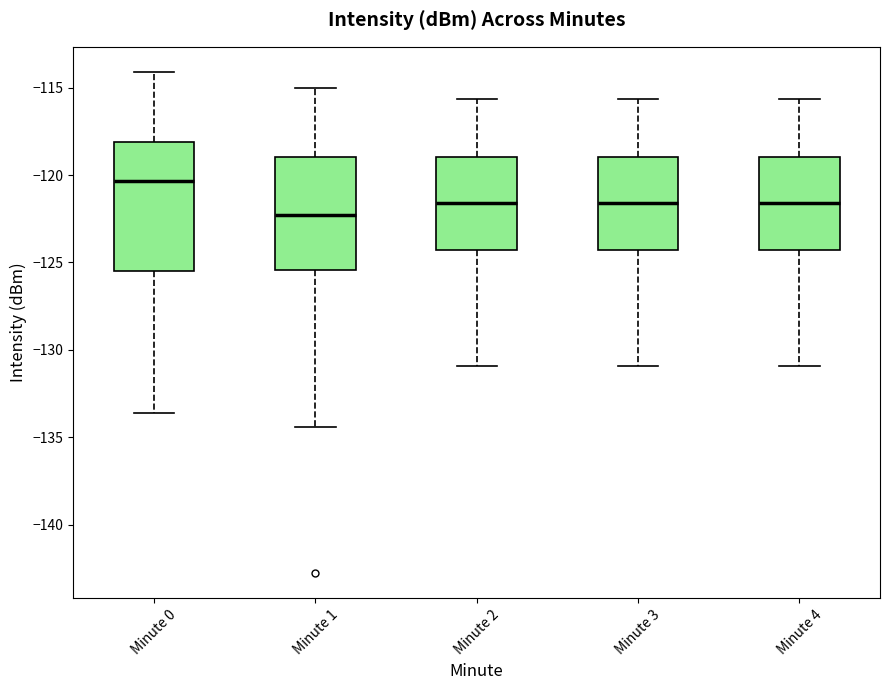

Reading left to right, read every box against the y-axis: the position of its median line, the range the box covers, and the ends of its whiskers. The values are not printed on the chart, so give them approximately, as read against the axis.

Minute 0: median -120.5, box -125.5 to -118.0, whiskers -133.5 to -114.0
Minute 1: median -122.5, box -125.5 to -119.0, whiskers -134.5 to -115.0
Minute 2: median -121.5, box -124.5 to -119.0, whiskers -131.0 to -115.5
Minute 3: median -121.5, box -124.5 to -119.0, whiskers -131.0 to -115.5
Minute 4: median -121.5, box -124.5 to -119.0, whiskers -131.0 to -115.5